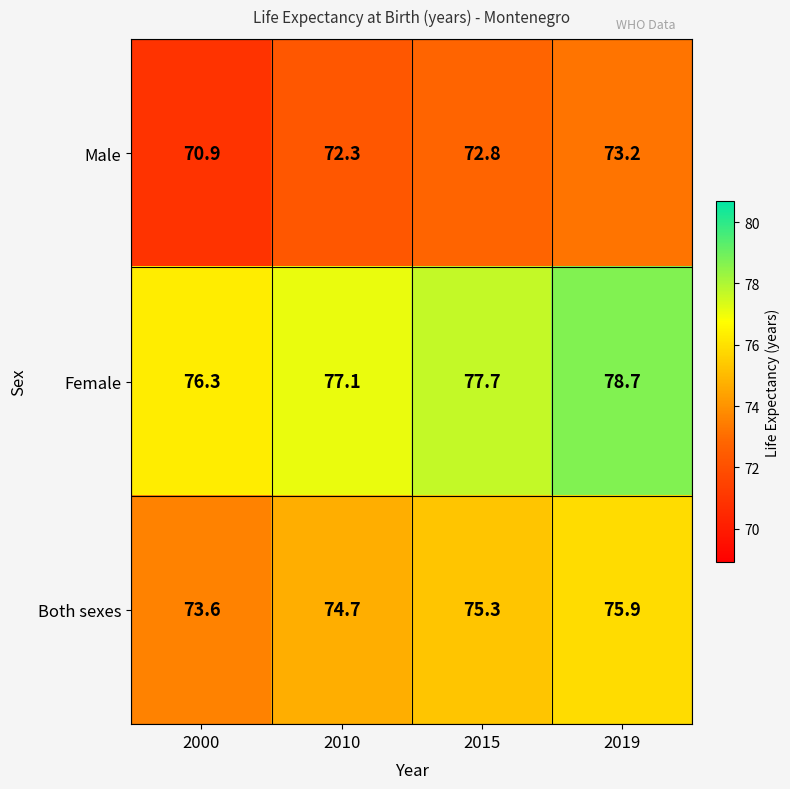

Which series has the largest range (max minus min)?

Female